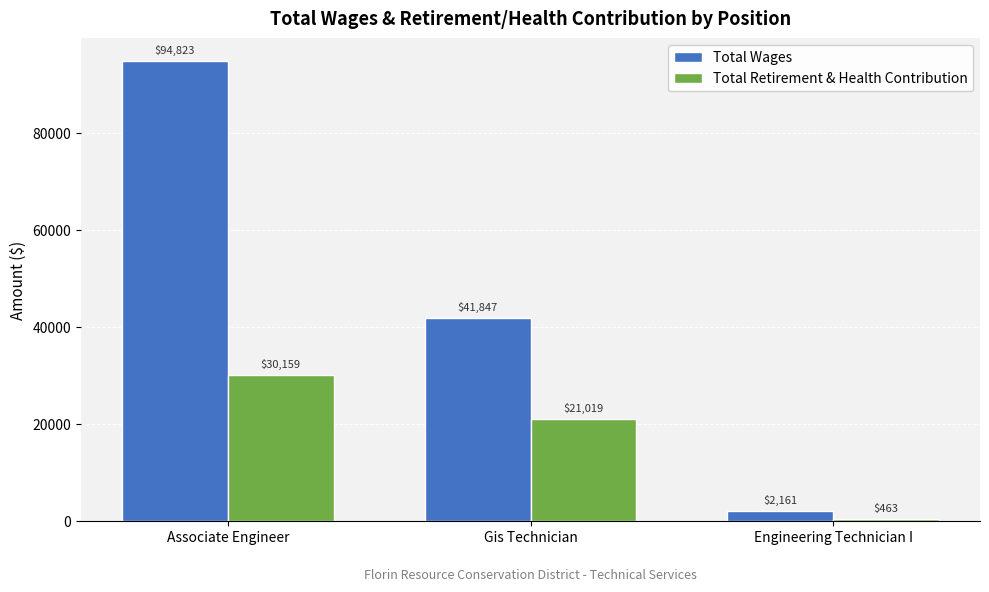

Which series has the largest range (max minus min)?

Total Wages